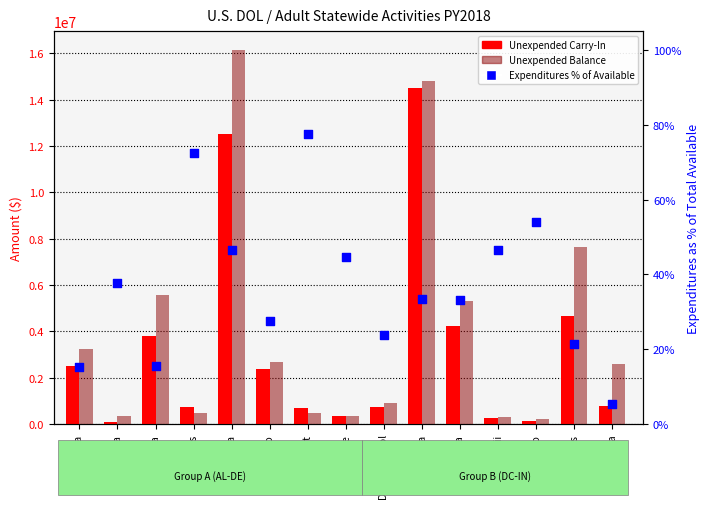

Which series contains the lowest Y value?

Expenditures % of Available